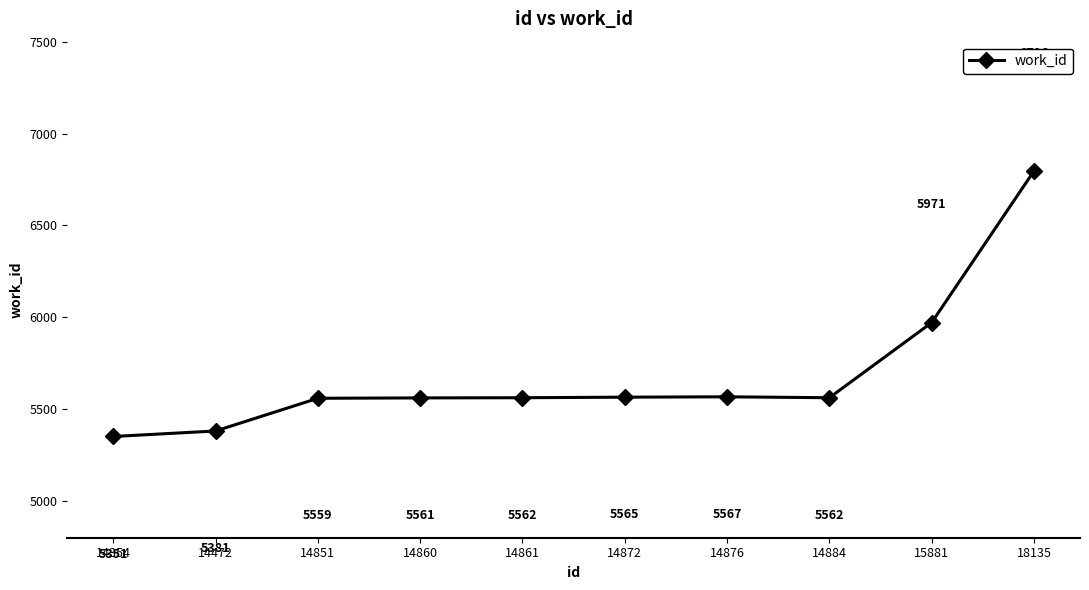

Between 14354 and 14860, which is larger?

14860